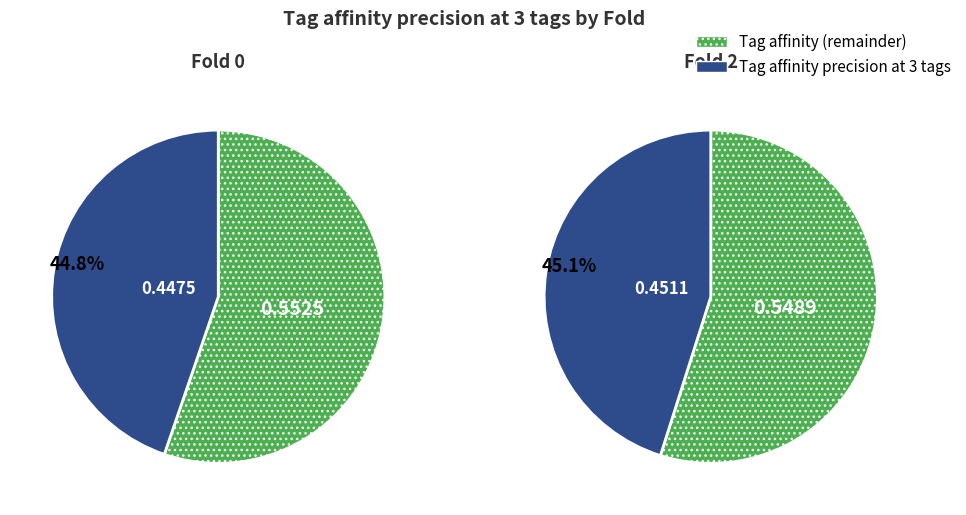

Rank the categories by value from lowest to highest.

0, 2